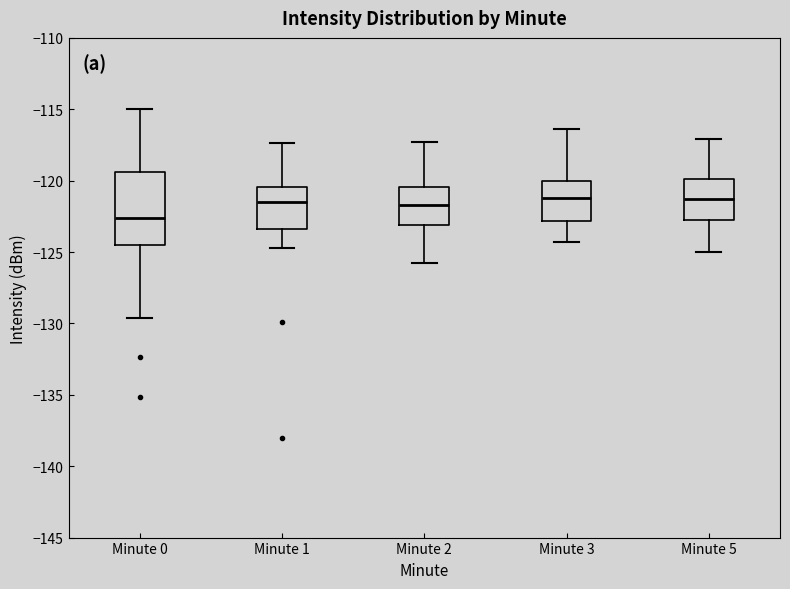

Comparing the boxes themselves (not the whiskers), which one is the tallest?

Minute 0